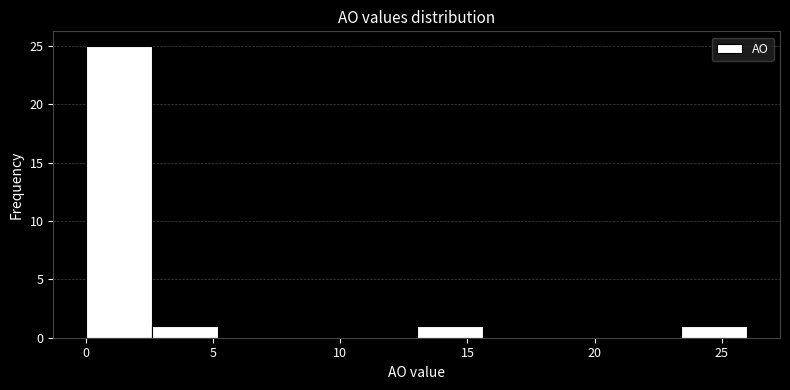

Over which range of the x-axis is the bar tallest?

0.0 to 2.6